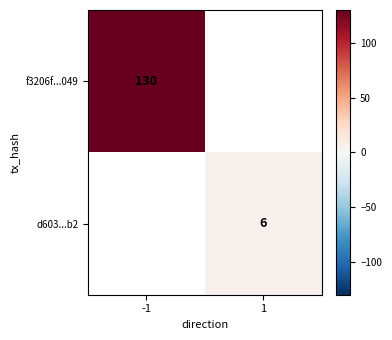

Is the value of d603...b2 at 1 greater than the value of f3206f...049 at -1?

No